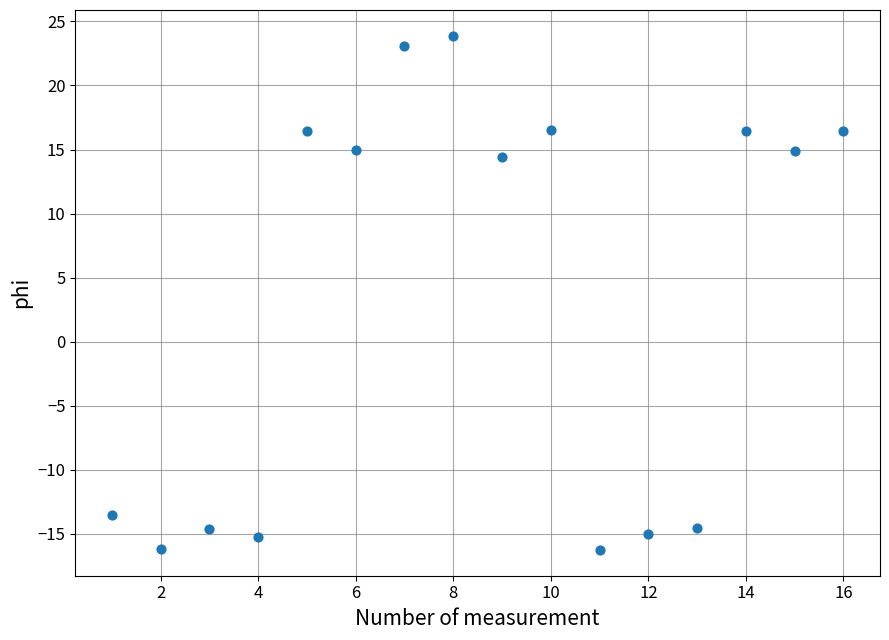

What is the range of X values (max minus min)?

15.0